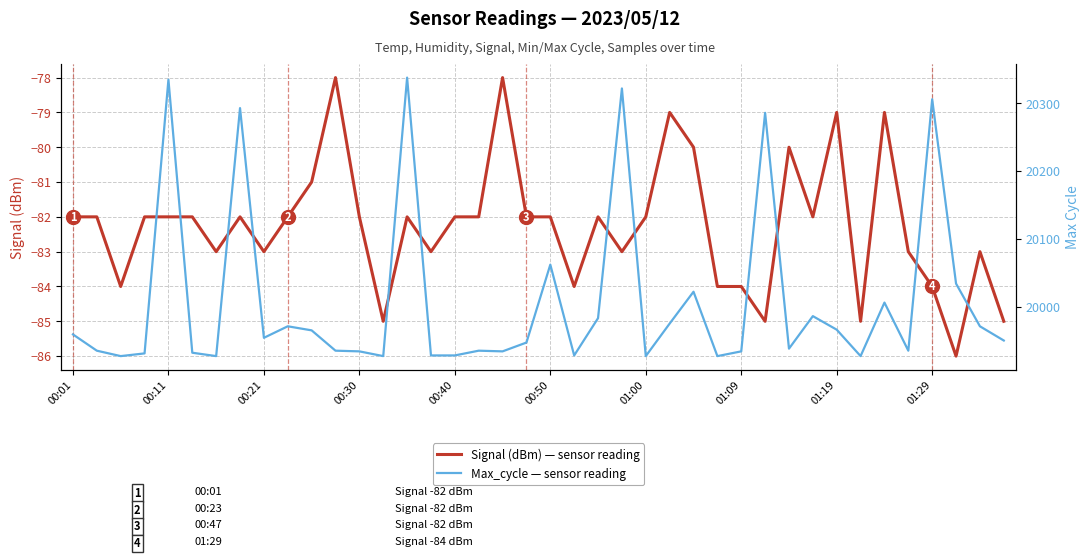

Is it true that Max_cycle equals 19934 at 18?

True